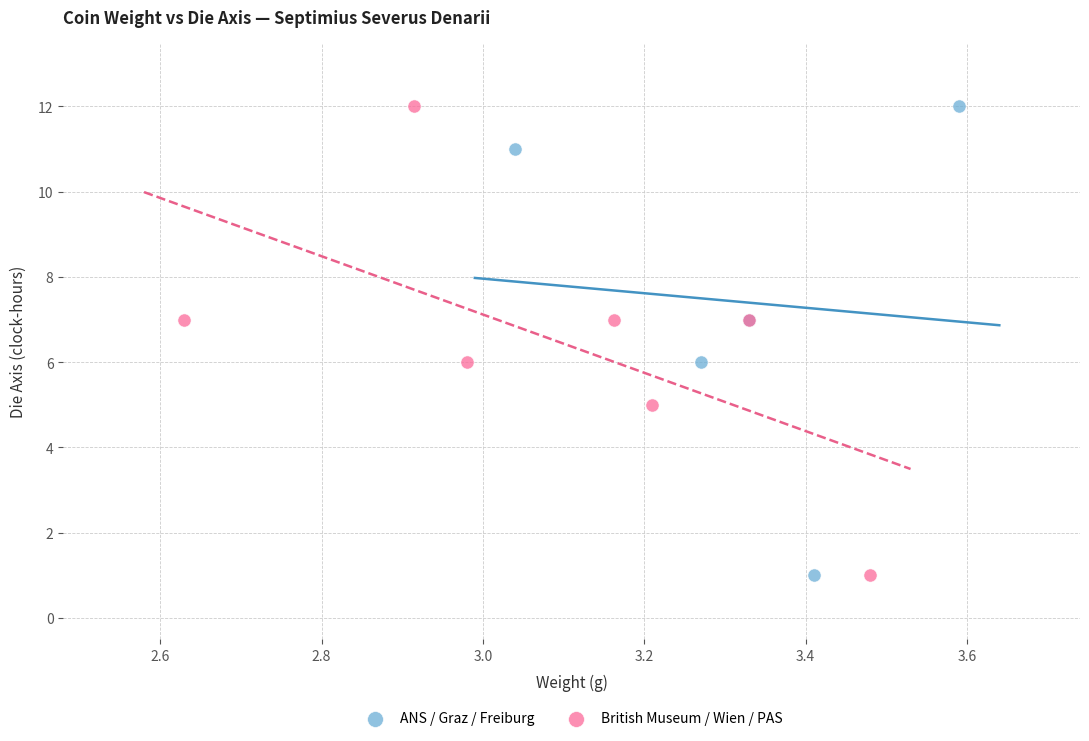

What are all the series names shown in the legend?

ANS / Graz / Freiburg, British Museum / Wien / PAS